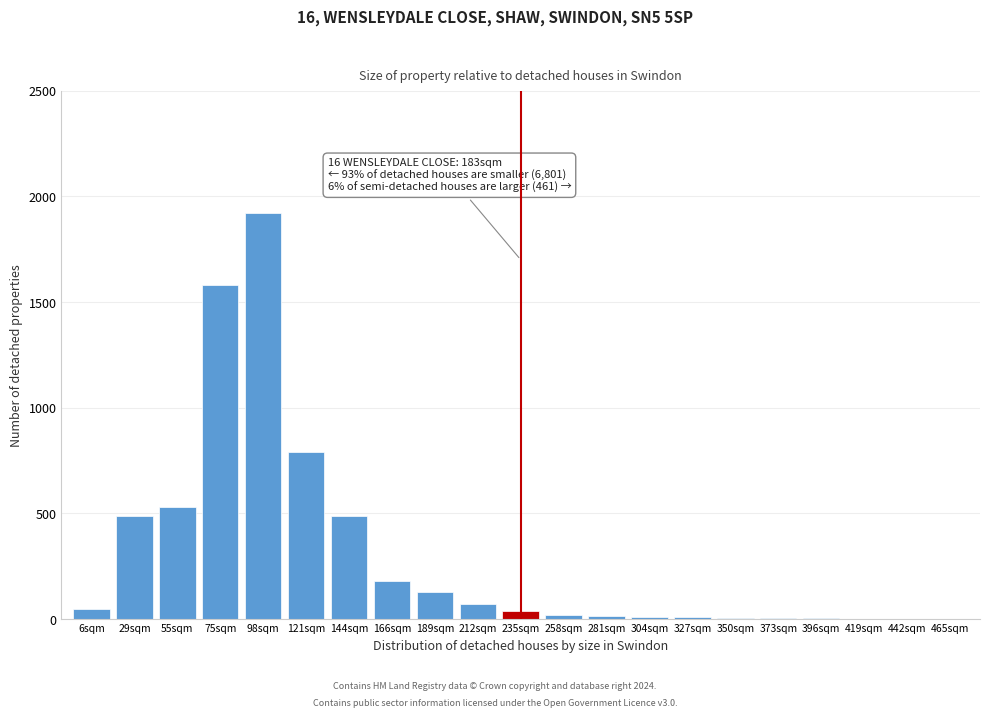

Approximately how many times larger is the value at 121sqm compared to 189sqm?

6.1